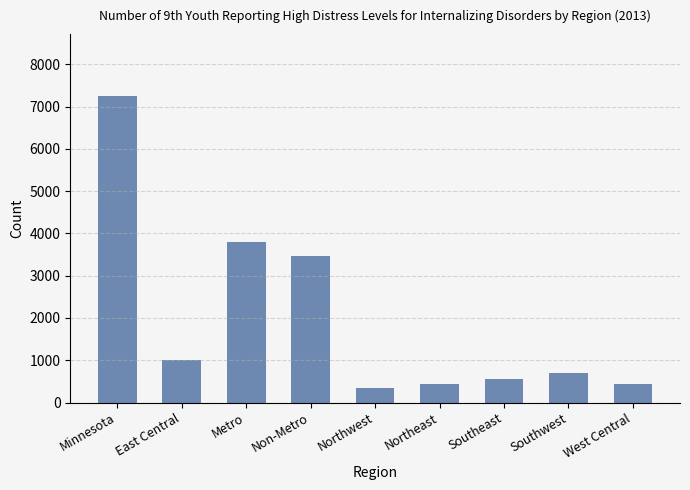

What is the maximum value shown in the chart?

7263